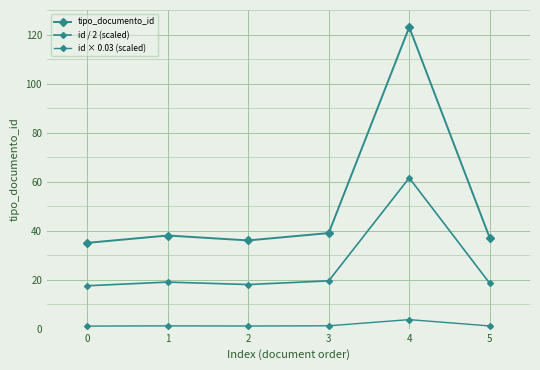

How many lines are shown in the chart?

3